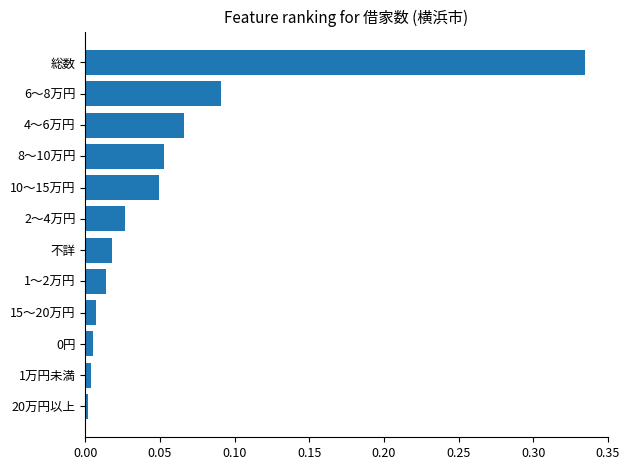

Which category has the highest value across all series?

総数